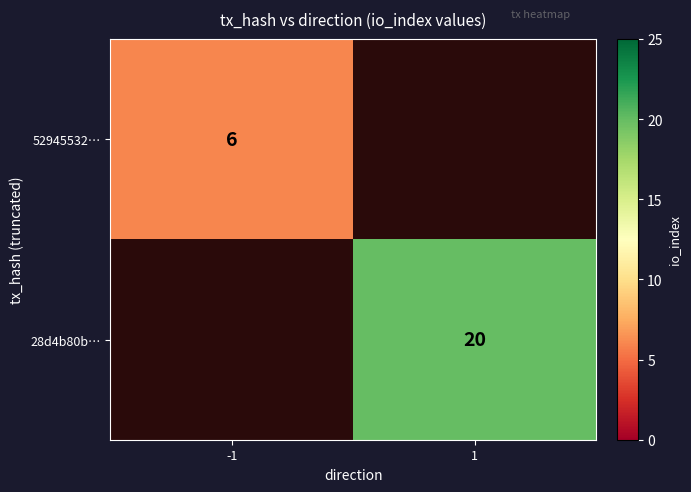

The 28d4b80b… series shows 20 at 1. True or false?

True